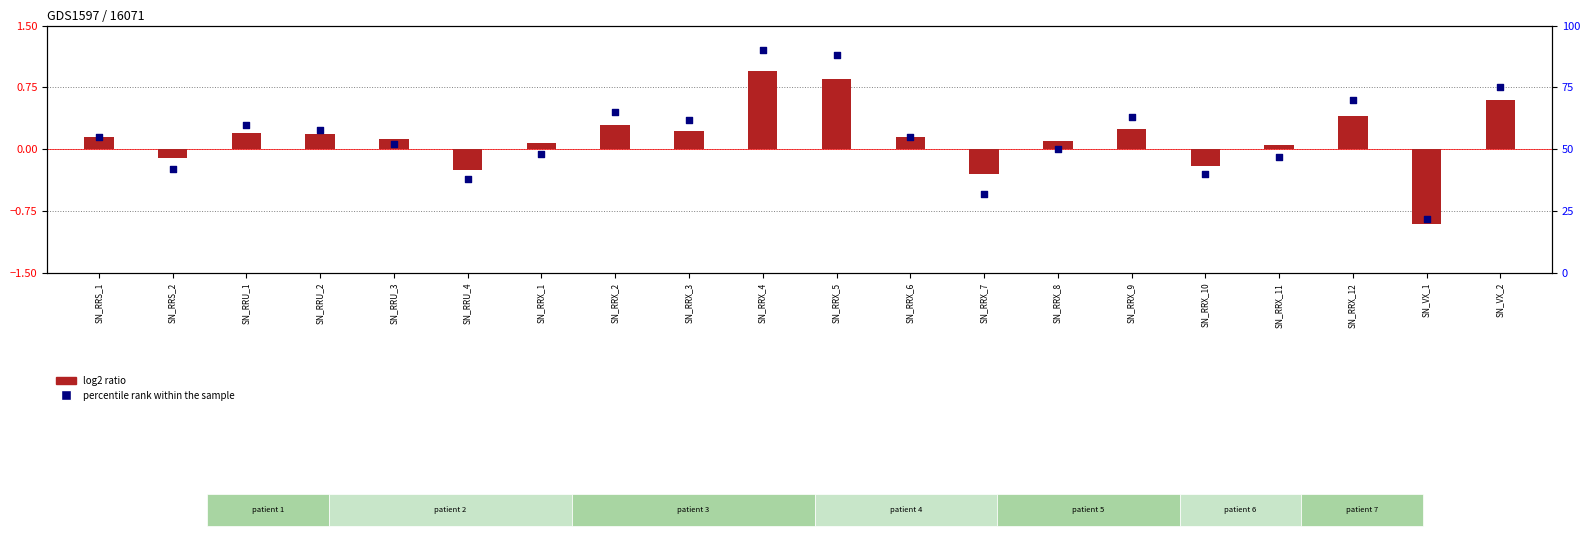

What are all the series names shown in the legend?

log2 ratio, percentile rank within the sample